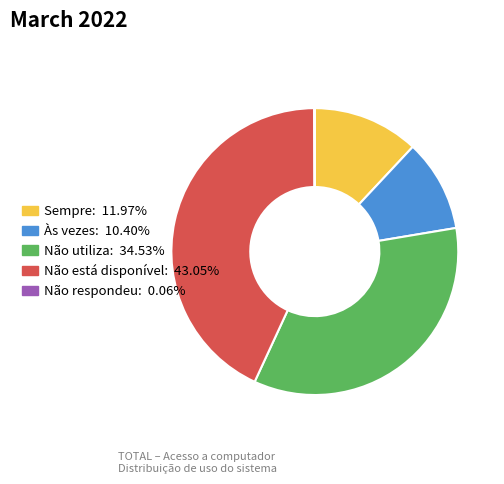

Is there a majority slice in this chart?

No